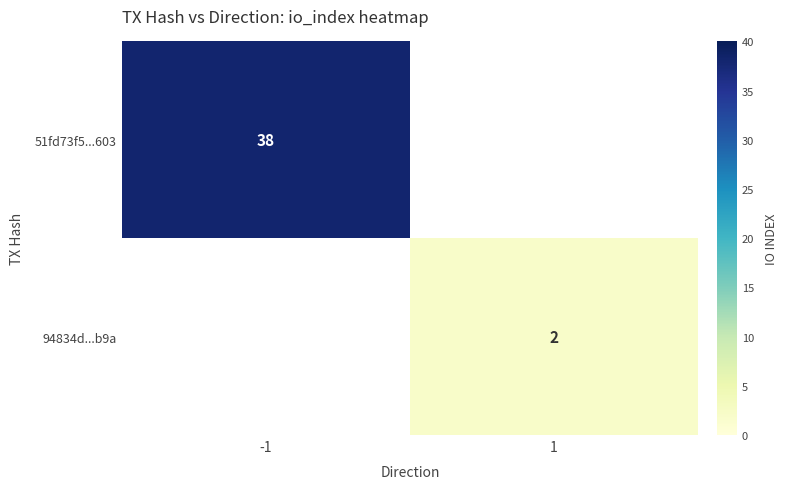

The 94834d...b9a series shows 2 at 1. True or false?

True